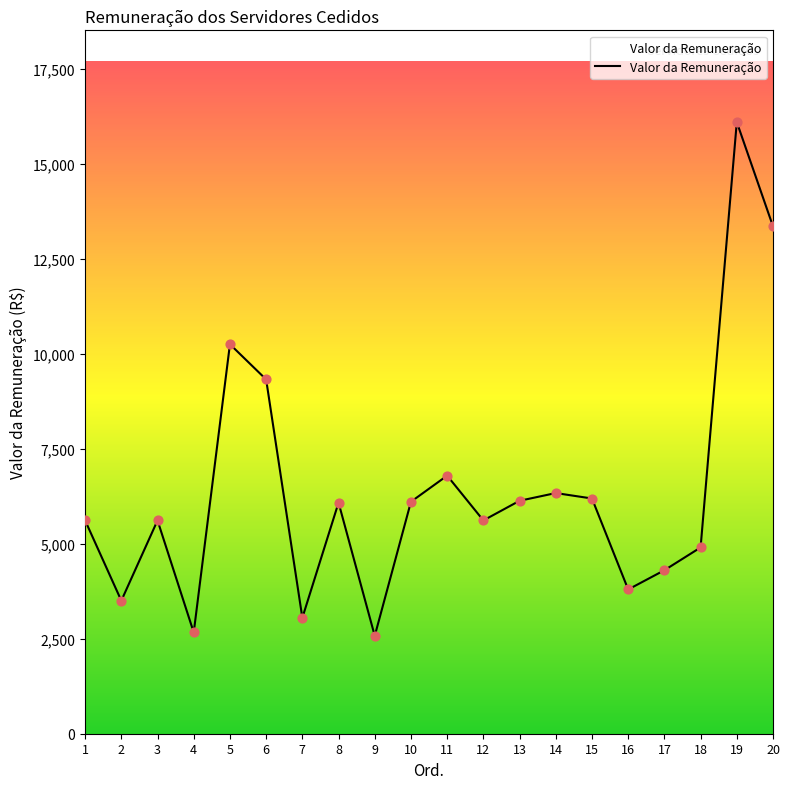

Approximately how many times larger is the value at 2 compared to 18?

0.7